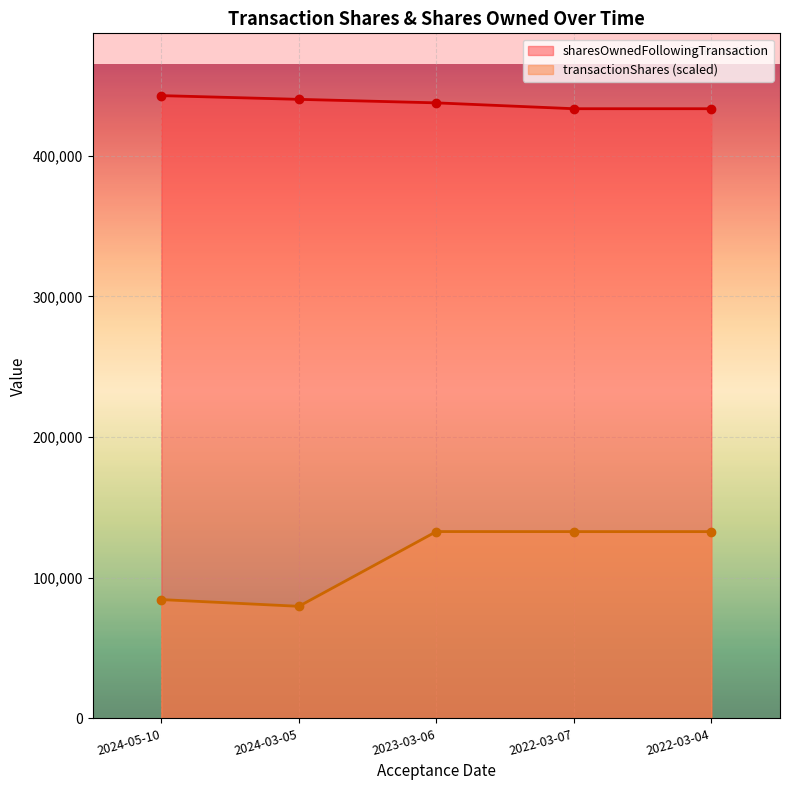

At which category is the sum across all series the highest?

2023-03-06